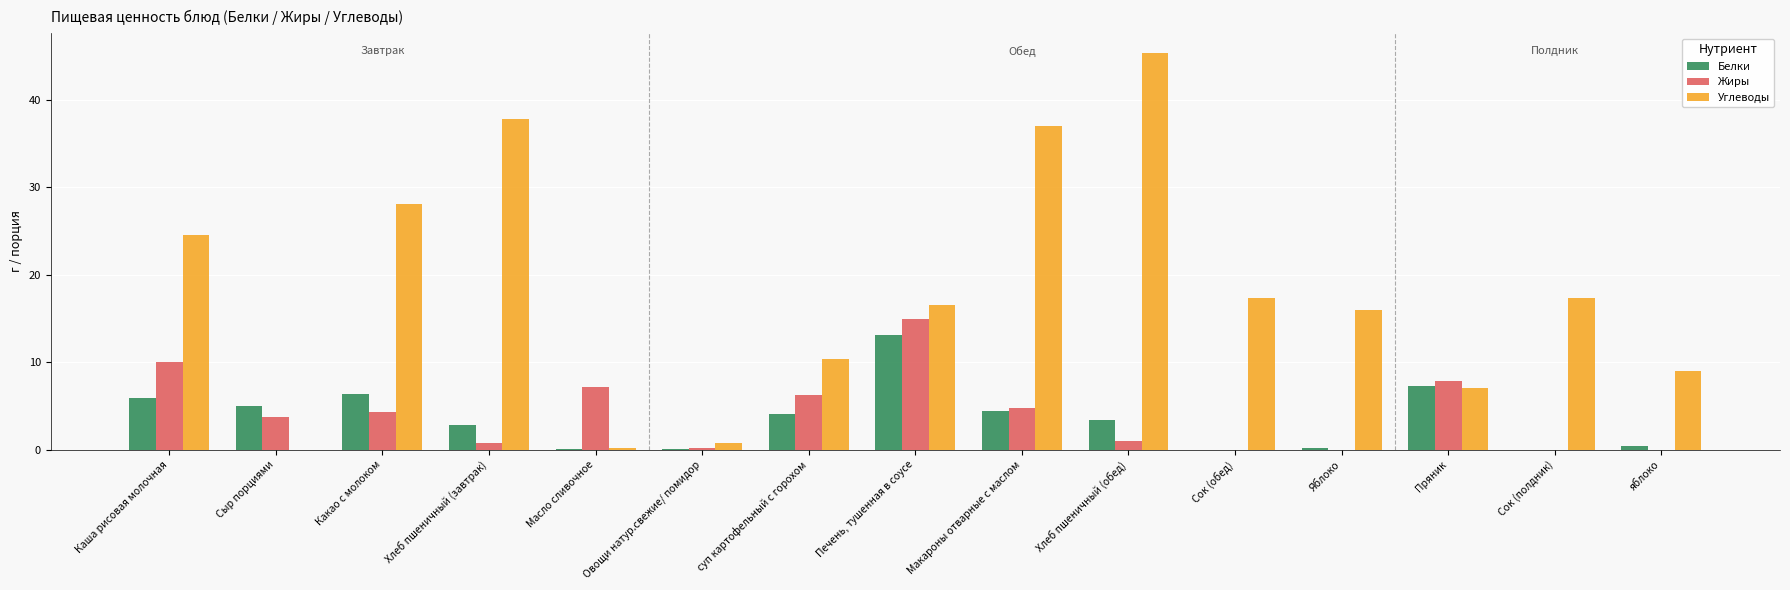

What is the sum of all Жиры values?

61.1